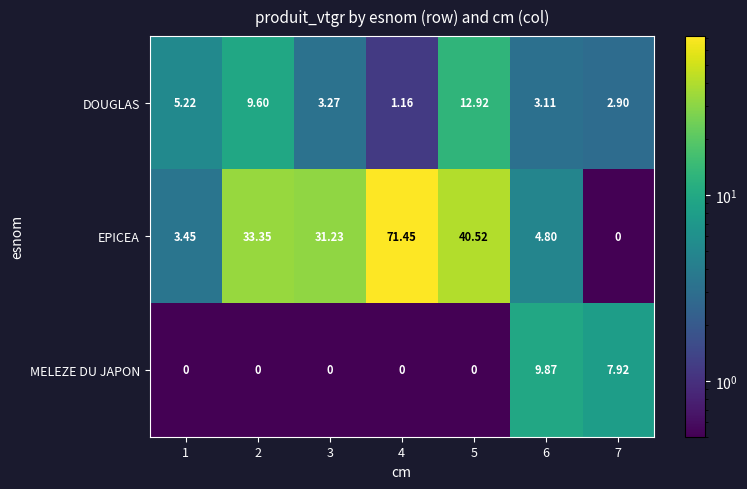

List the series in order of their peak value, highest first.

EPICEA, DOUGLAS, MELEZE DU JAPON